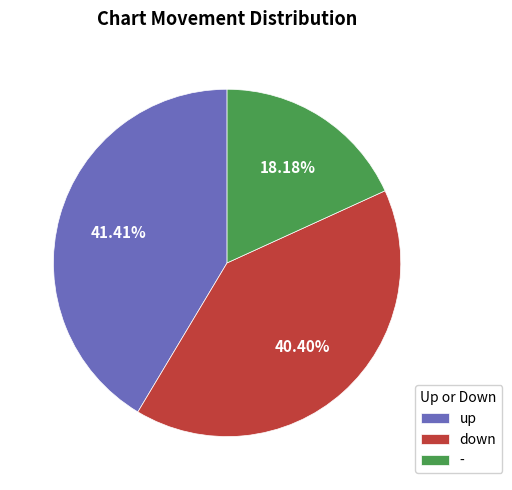

To the nearest percent, what is the combined percentage of up and -?

60%